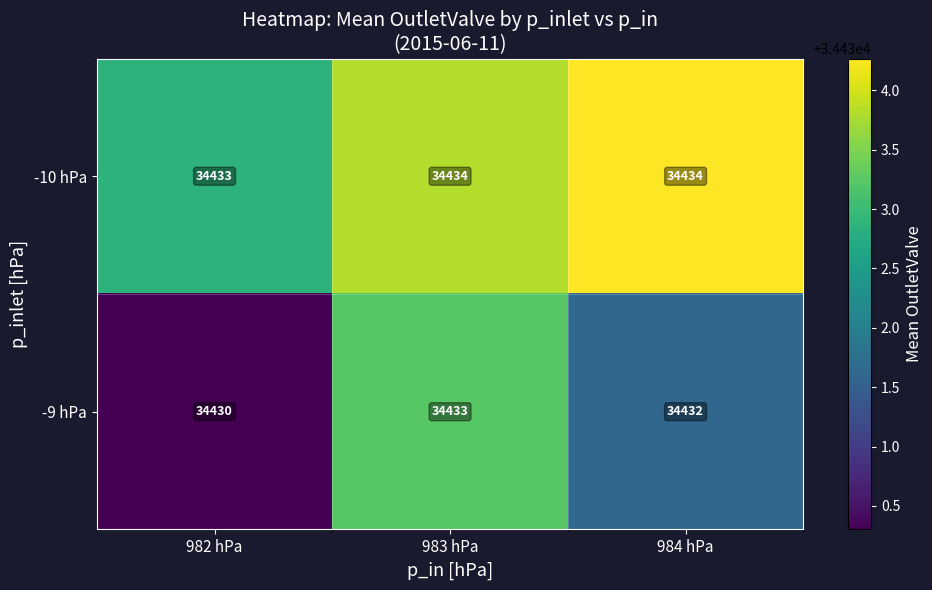

What is the greatest value displayed?

34434